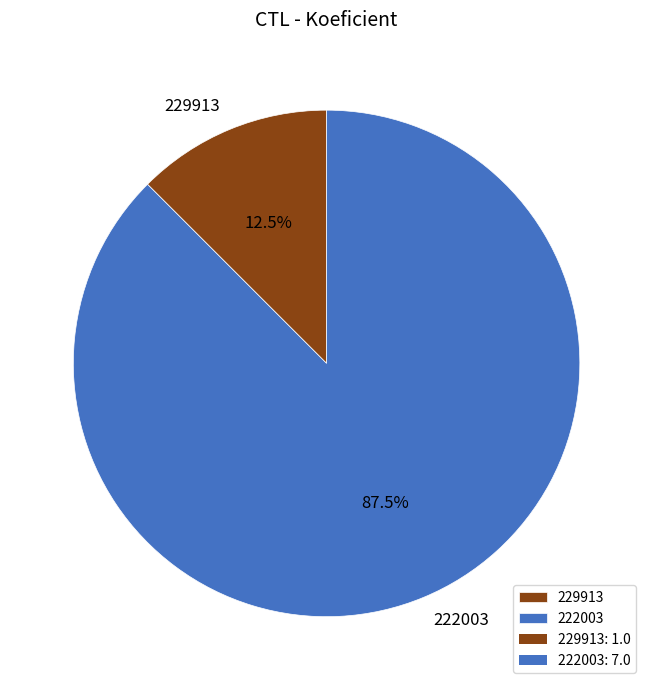

How many segments does this pie chart have?

2